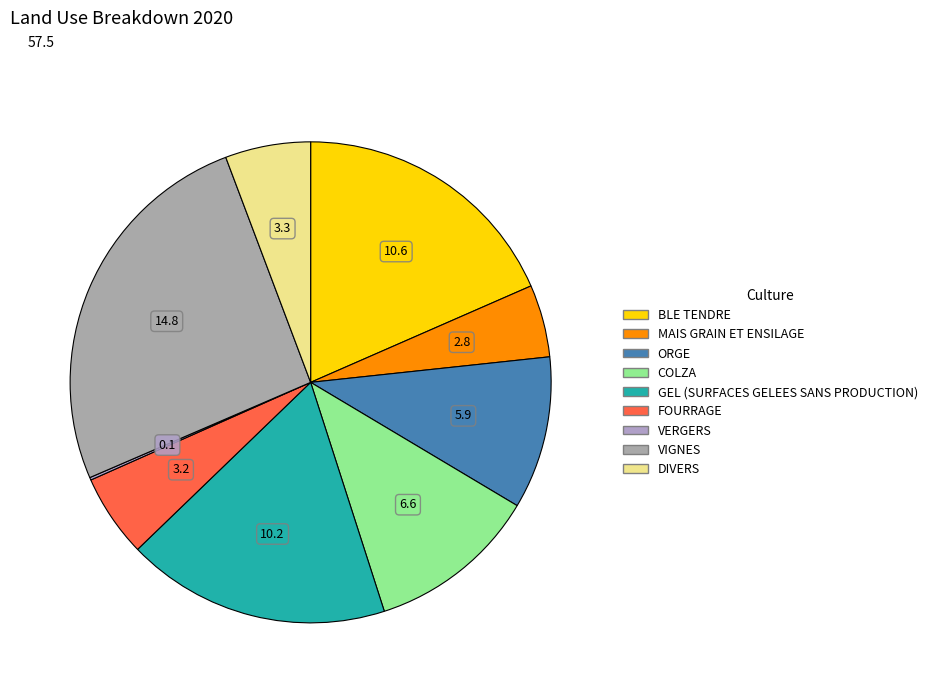

What is the ratio of the value at FOURRAGE to the value at VIGNES?

0.2